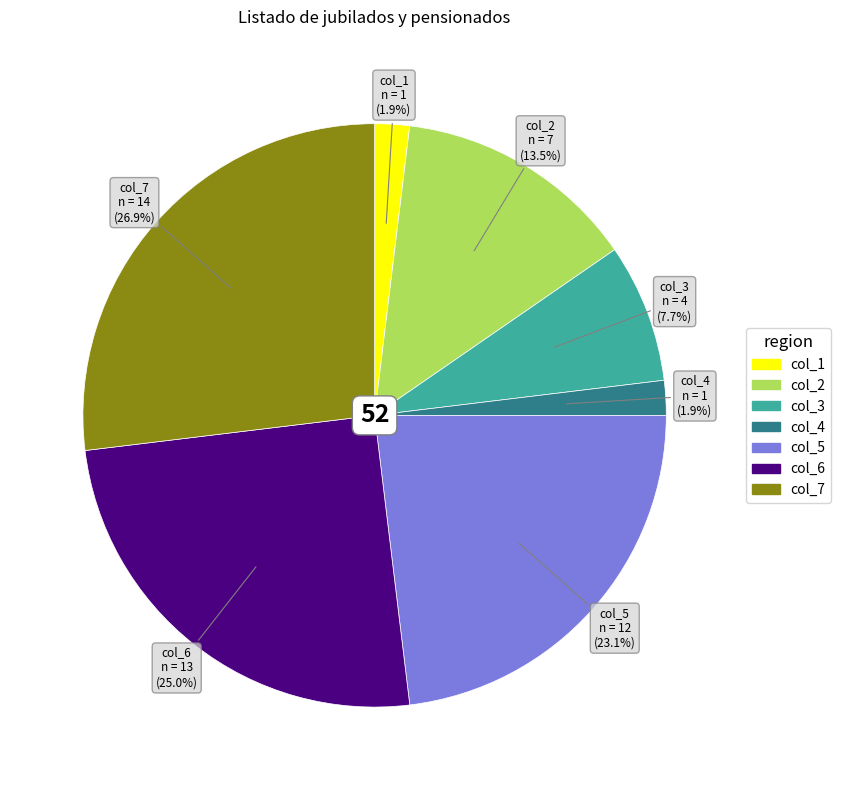

Is there any slice that represents more than half of the pie?

No